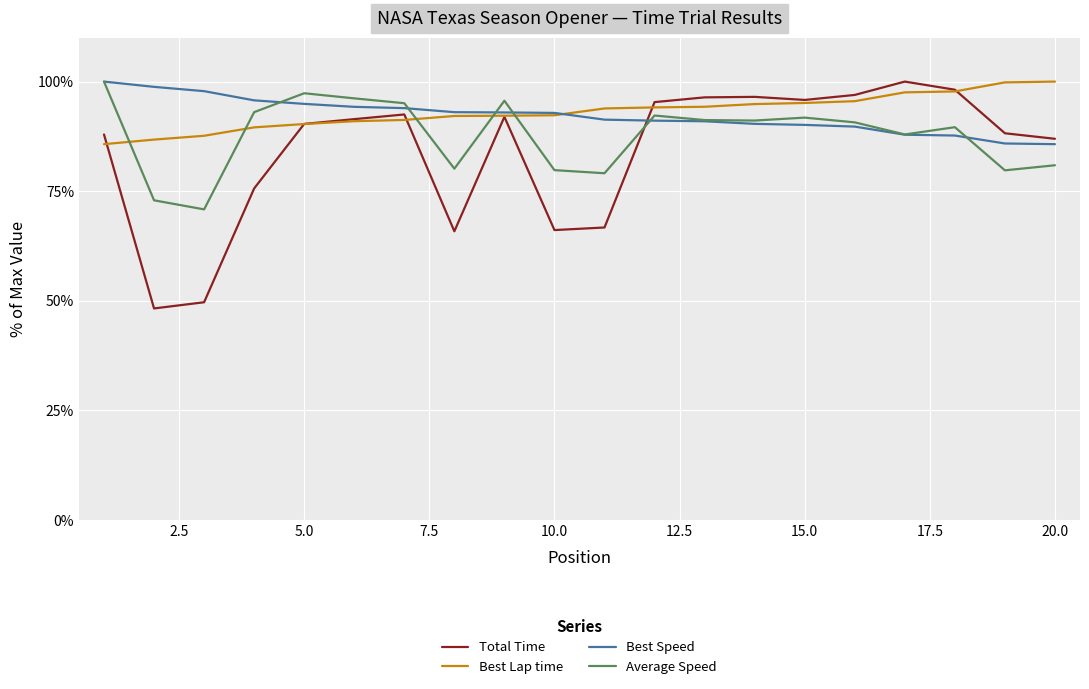

Which series ends up on top after the final intersection of Total Time and Average Speed?

Total Time